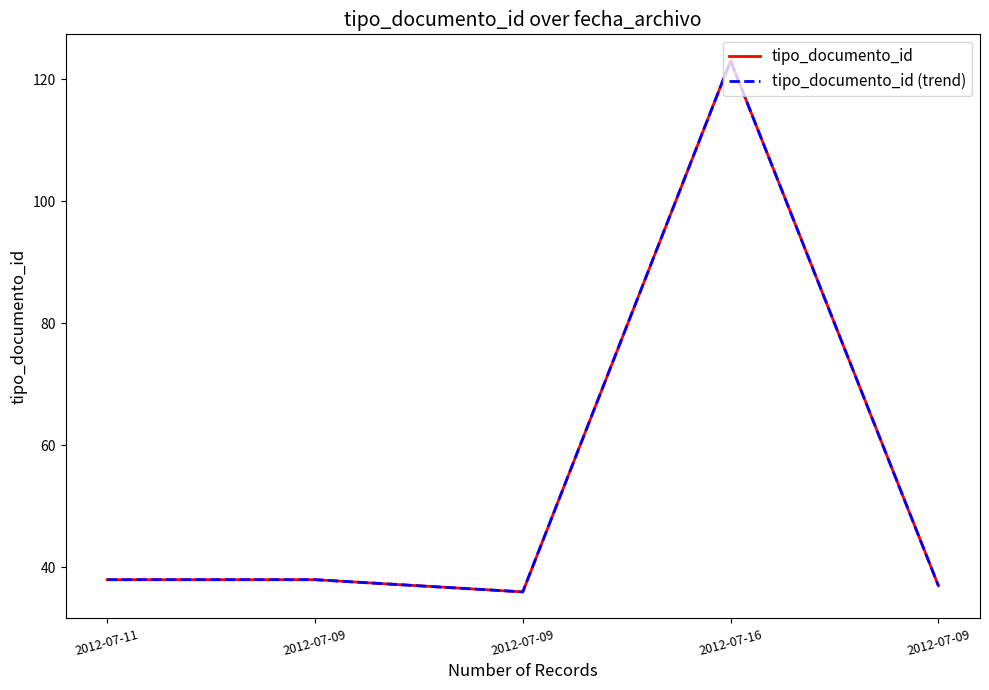

Does the chart have visible grid lines?

No